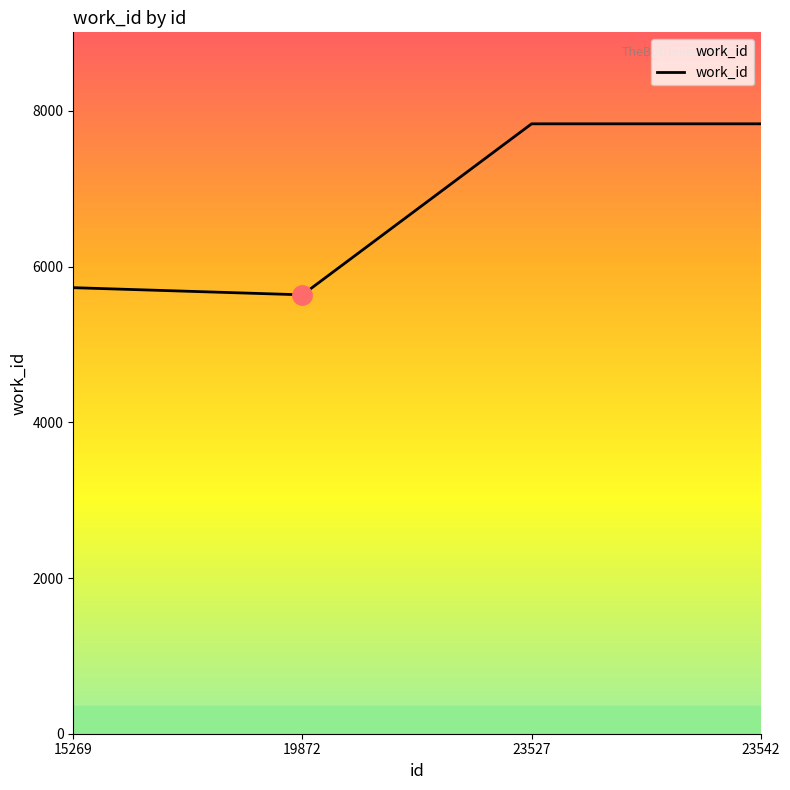

Where is the first local minimum?

19872